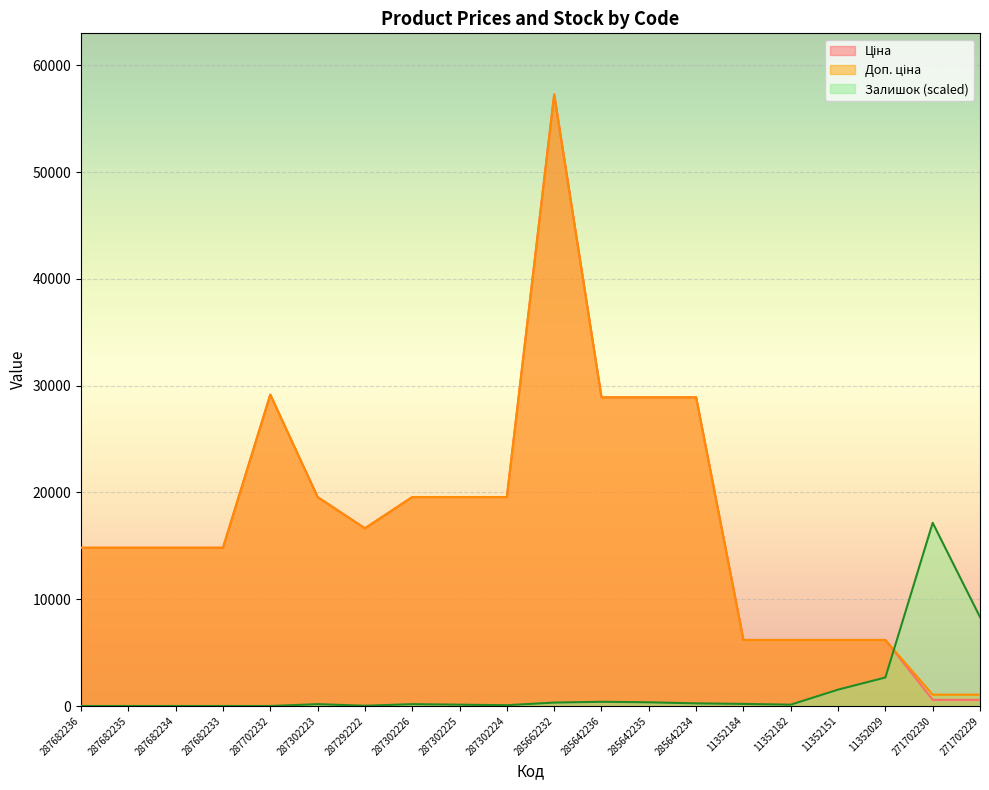

What is the average value of the Залишок series?

1594.2